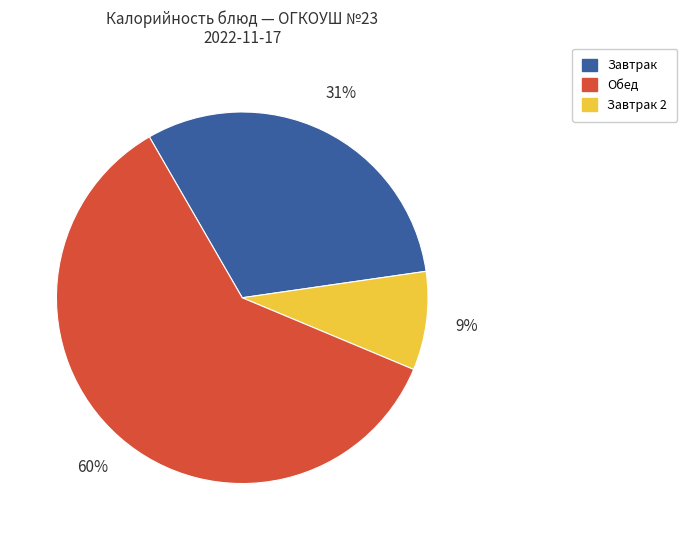

To the nearest percent, what is the average slice percentage?

33%